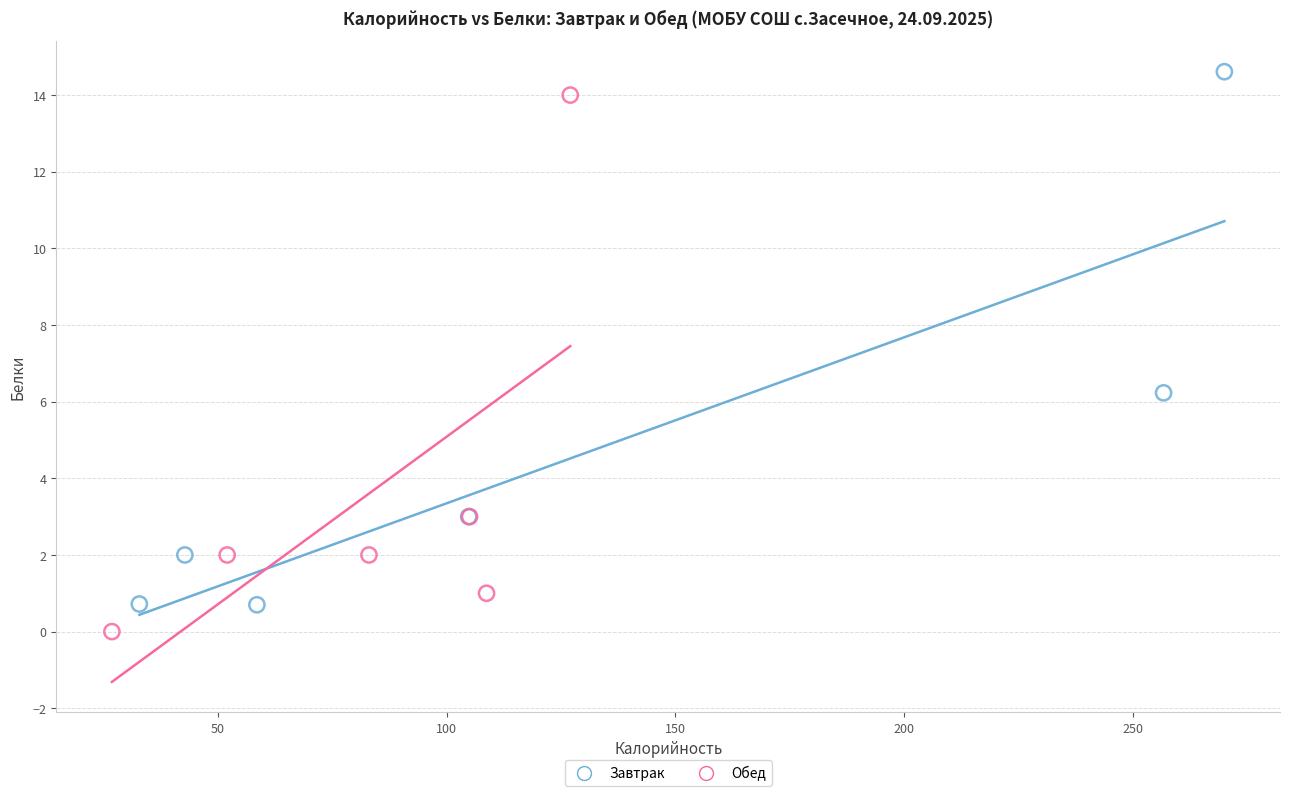

What are all the series names shown in the legend?

Завтрак, Обед